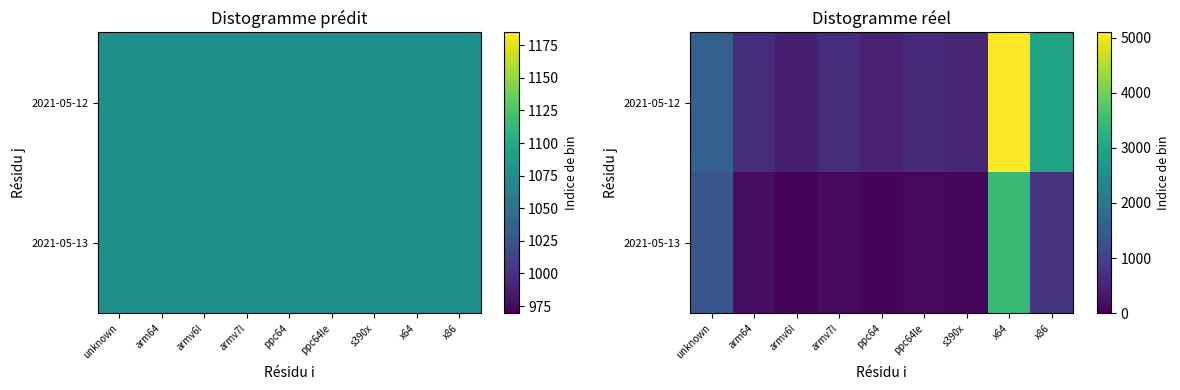

List the series in order of their peak value, highest first.

2021-05-12, 2021-05-13